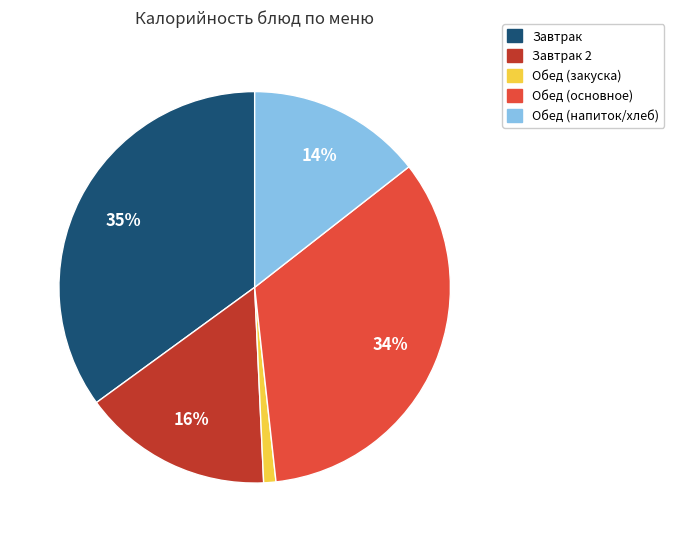

Is there a majority slice in this chart?

No